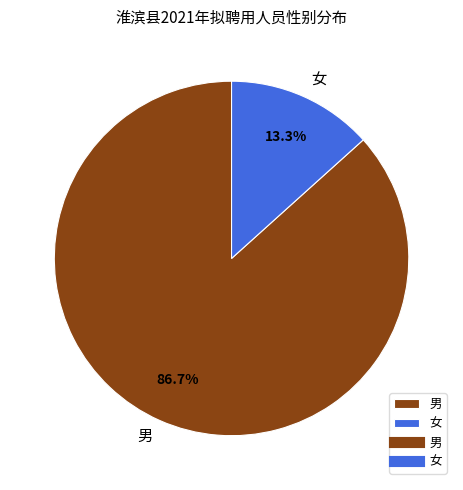

To the nearest percent, what is the combined percentage of 男 and 女?

100%